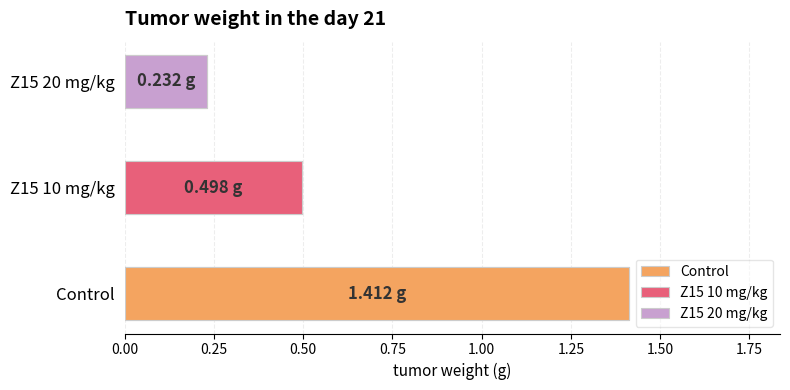

Are the bars horizontal?

Yes